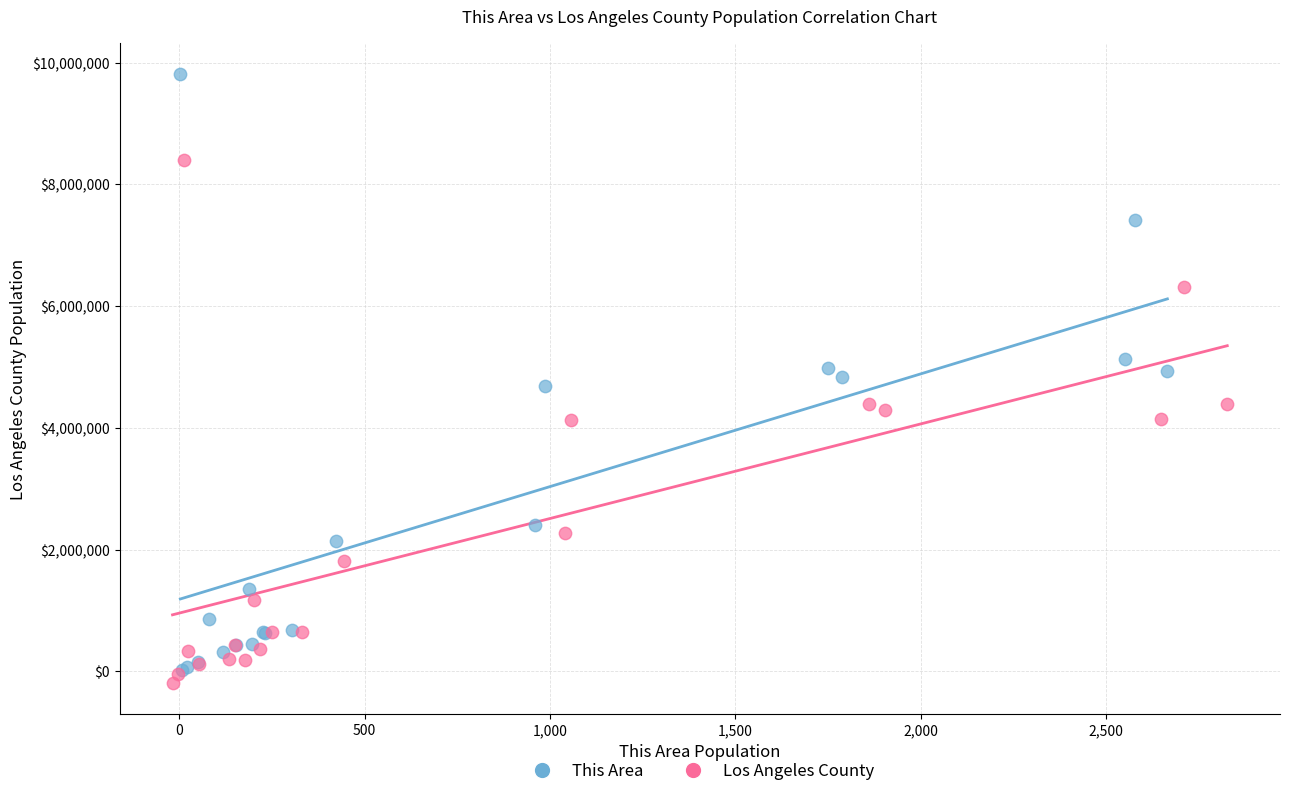

Which series has the widest spread of Y values?

This Area